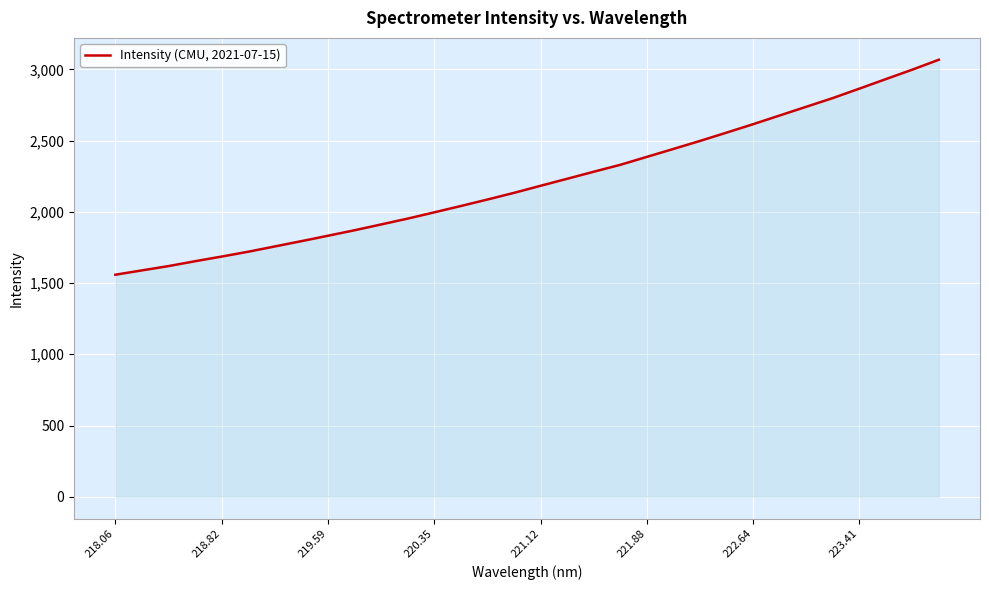

What is the difference between the maximum and minimum values?

1509.2